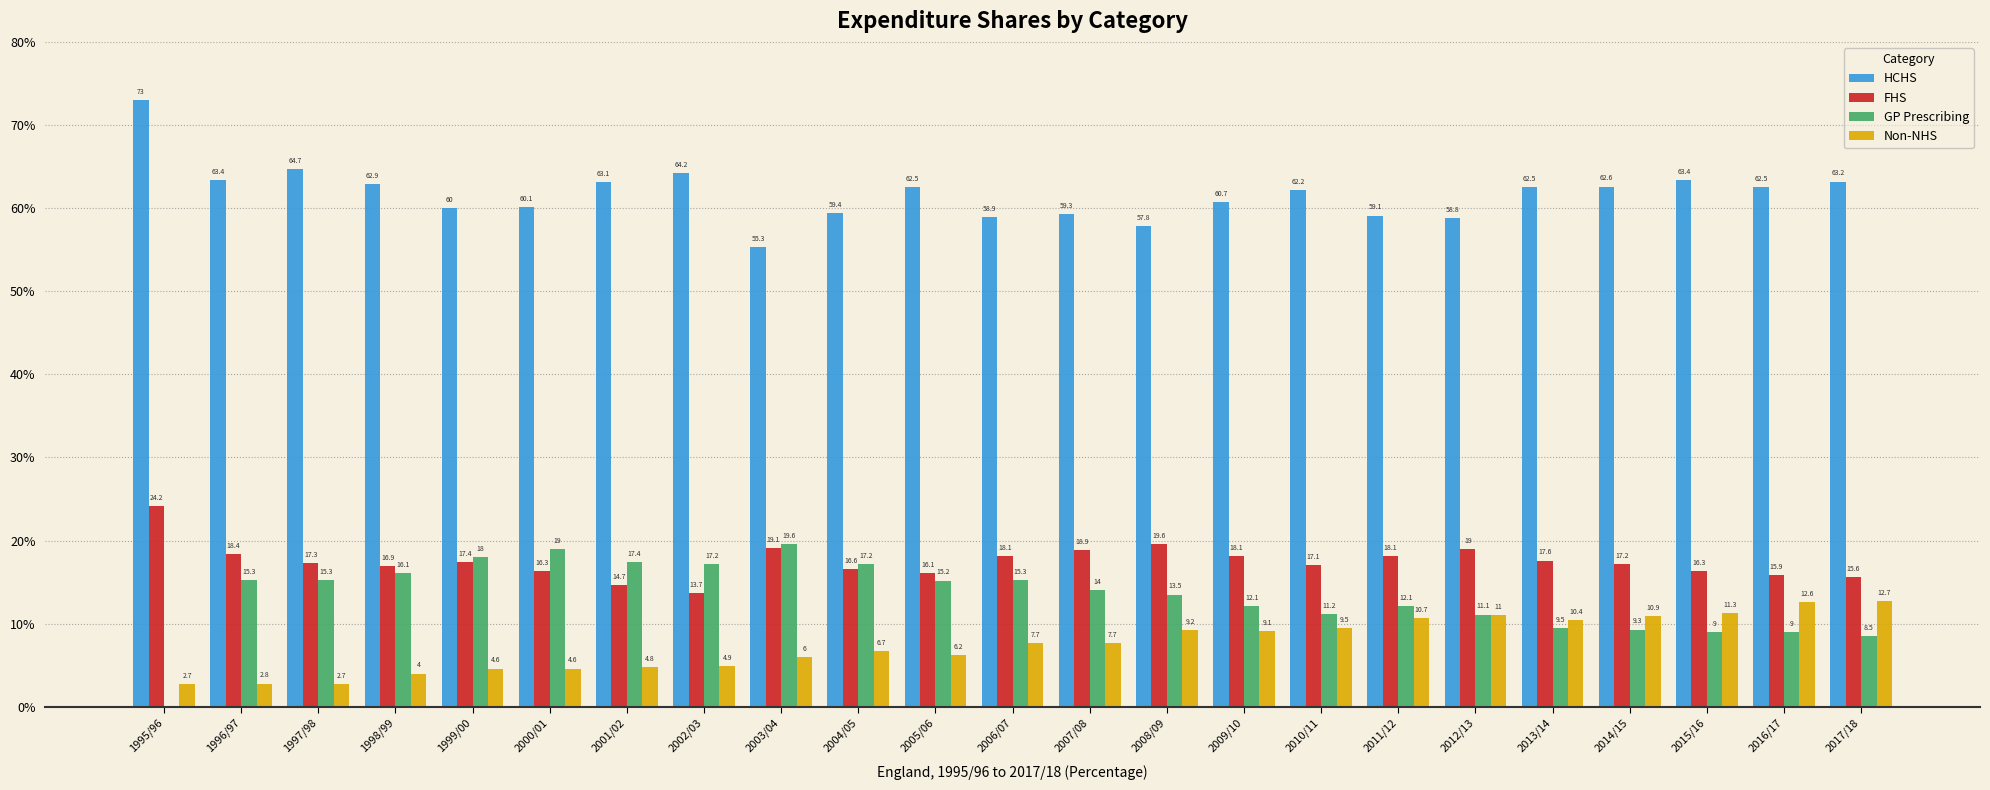

How many groups of bars are there?

23